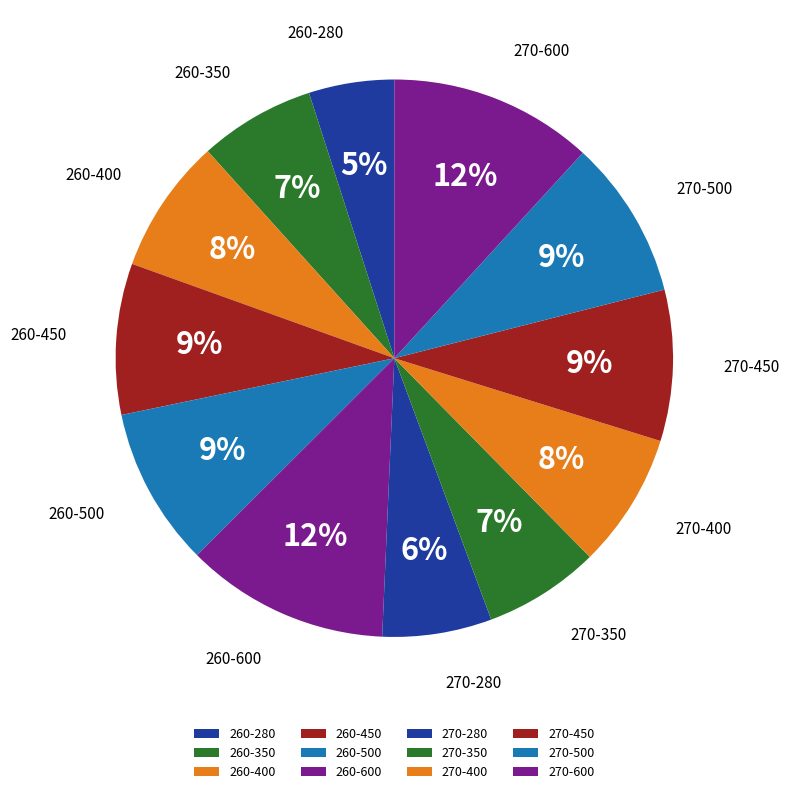

Does any single category account for the majority?

No